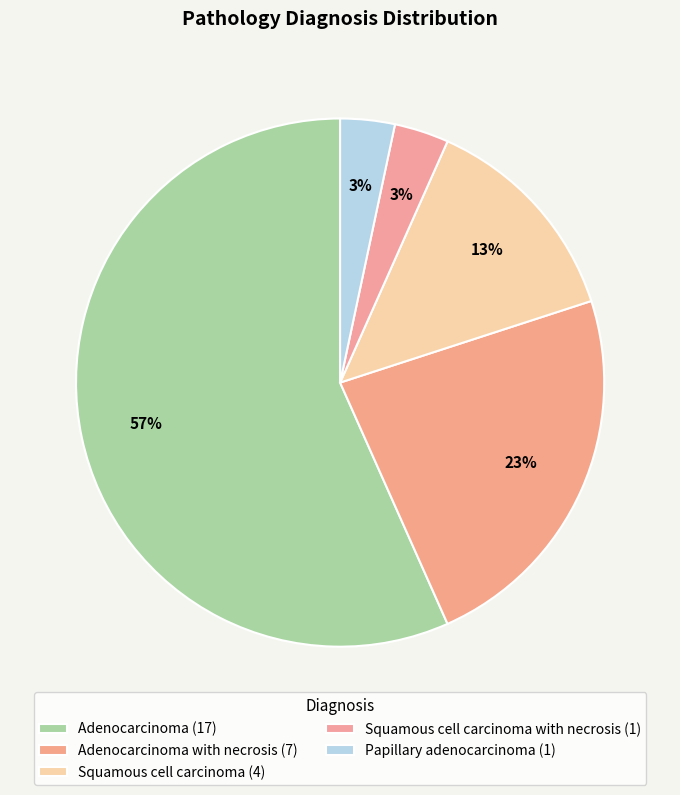

Rank the categories by value from highest to lowest.

Adenocarcinoma, Adenocarcinoma with necrosis, Squamous cell carcinoma, Squamous cell carcinoma with necrosis, Papillary adenocarcinoma